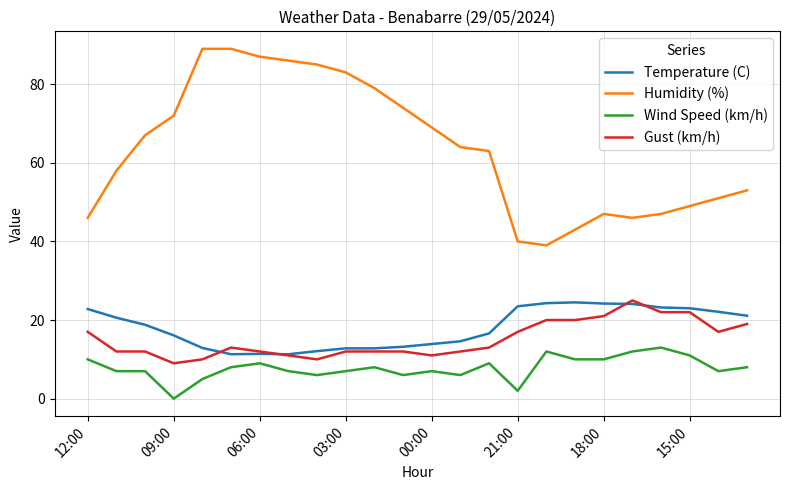

Which series has the largest range (max minus min)?

Humidity (%)